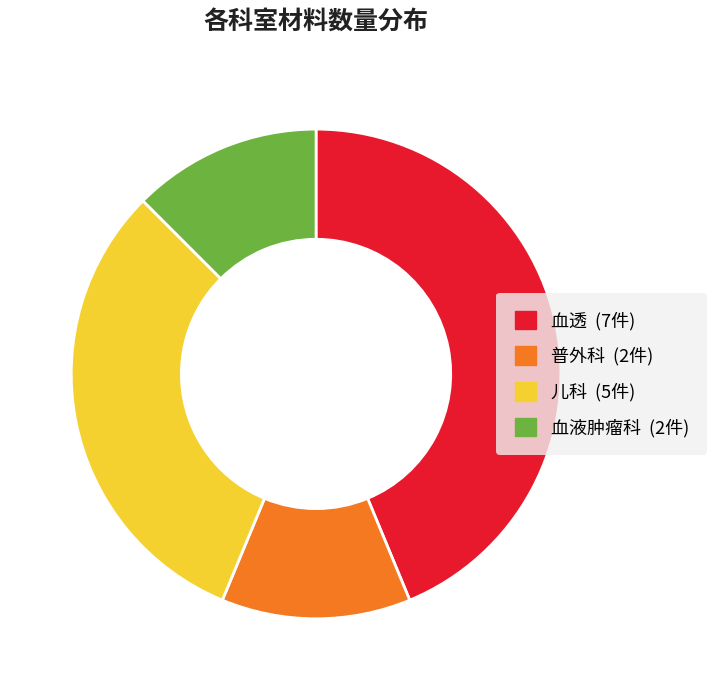

Do 儿科 and 普外科 together represent more than half of the pie?

No